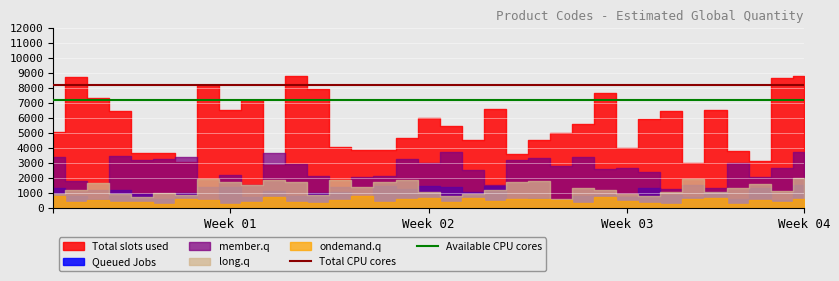

What is the sum of all Available CPU cores values?

14400